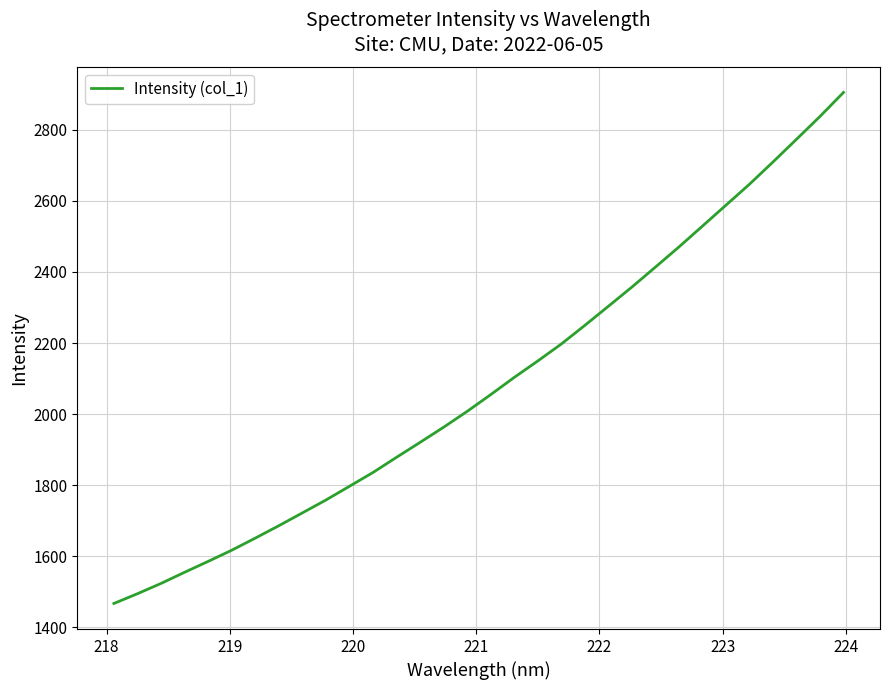

What is the sum of all values?

66752.9